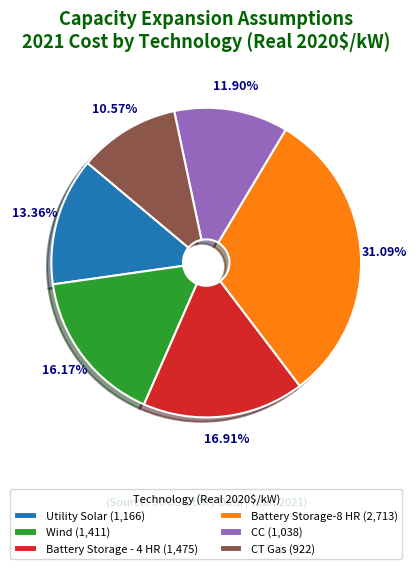

Is it true that CC is 12% of the pie?

True